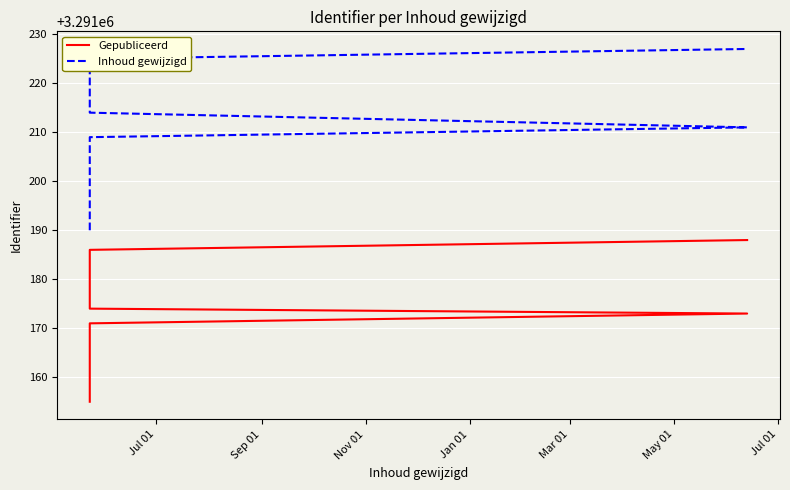

True or false: Gepubliceerd and Inhoud gewijzigd cross at least once.

False